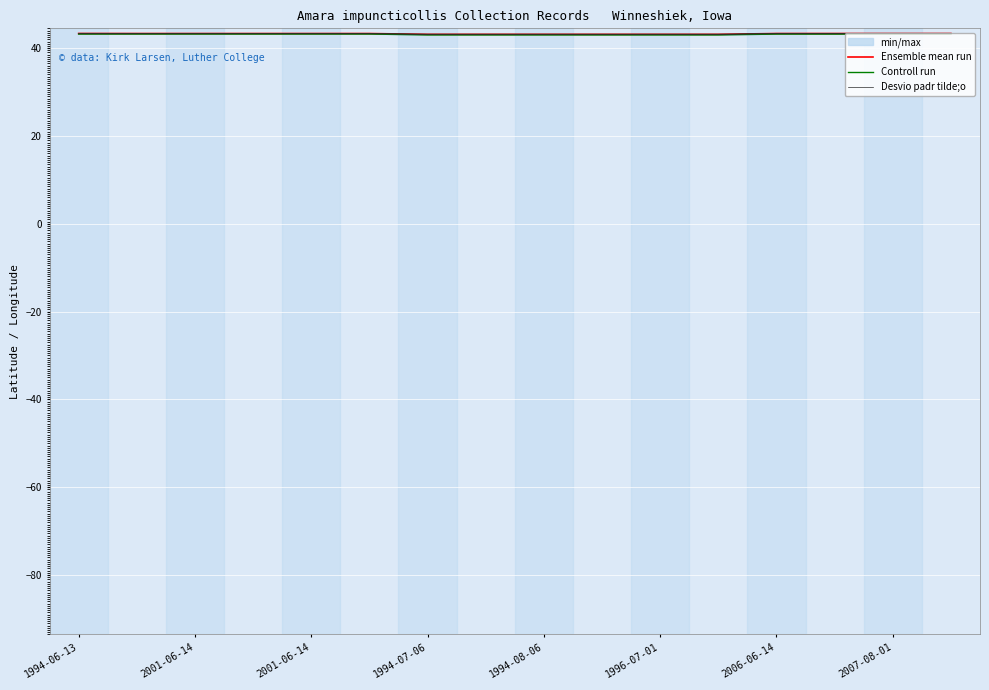

List the series in order of their peak value, highest first.

Ensemble mean run, Desvio padr tilde;o, Controll run